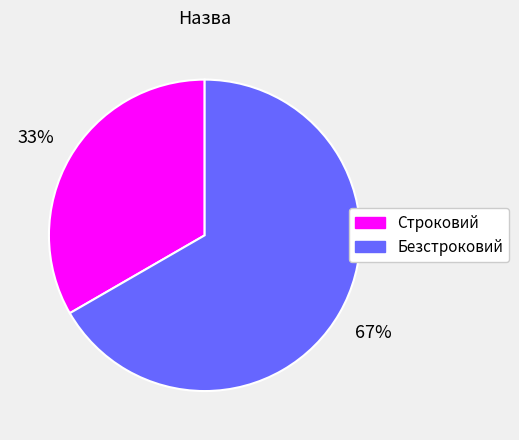

Does any single category account for the majority?

Yes